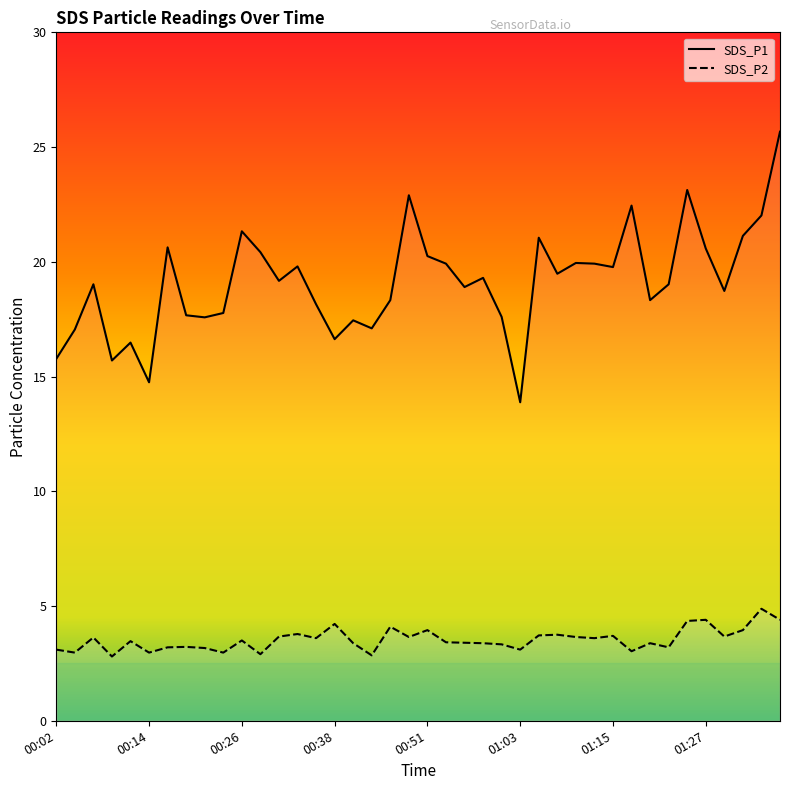

How many categories are shown in the chart?

40